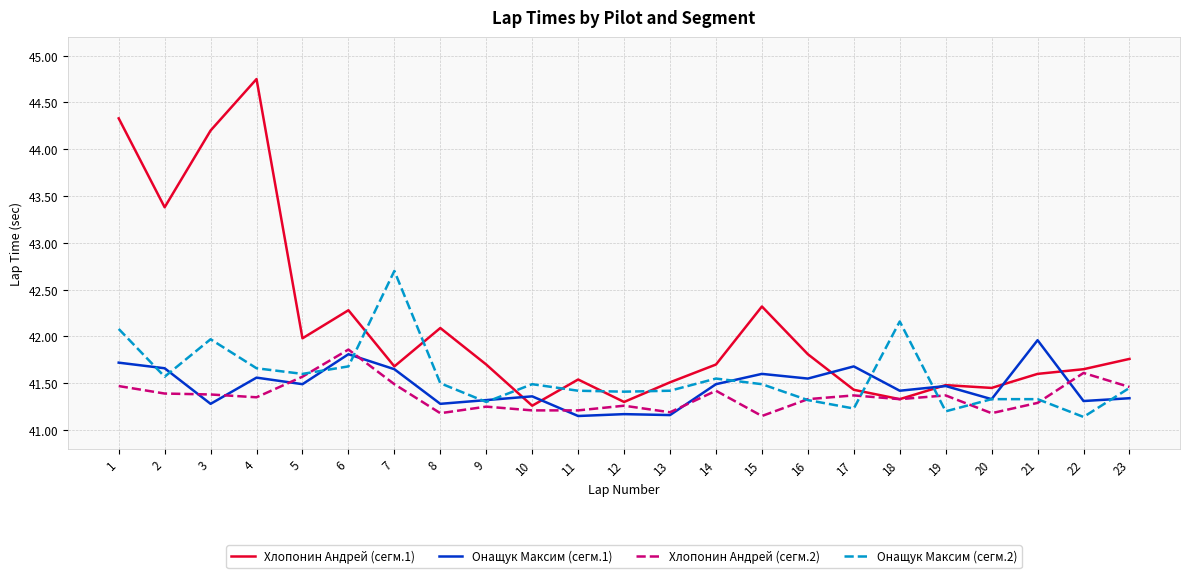

At which category does Хлопонин Андрей (сегм.1) reach its first local peak?

4